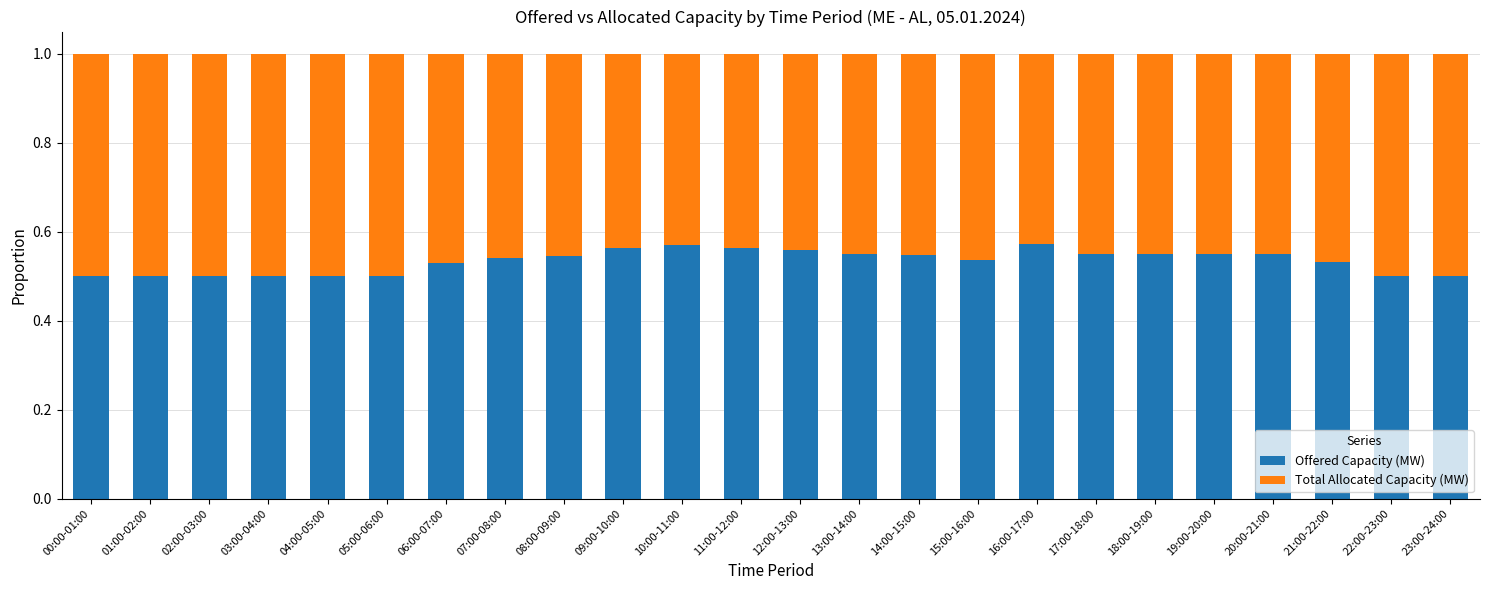

What is the sum of the Offered Capacity (MW) values at 03:00-04:00 and 22:00-23:00?

1.0